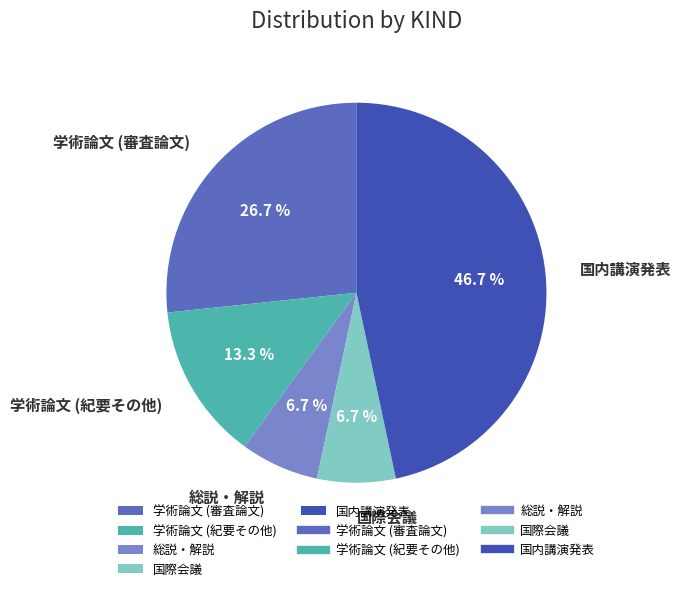

How many segments does this pie chart have?

5